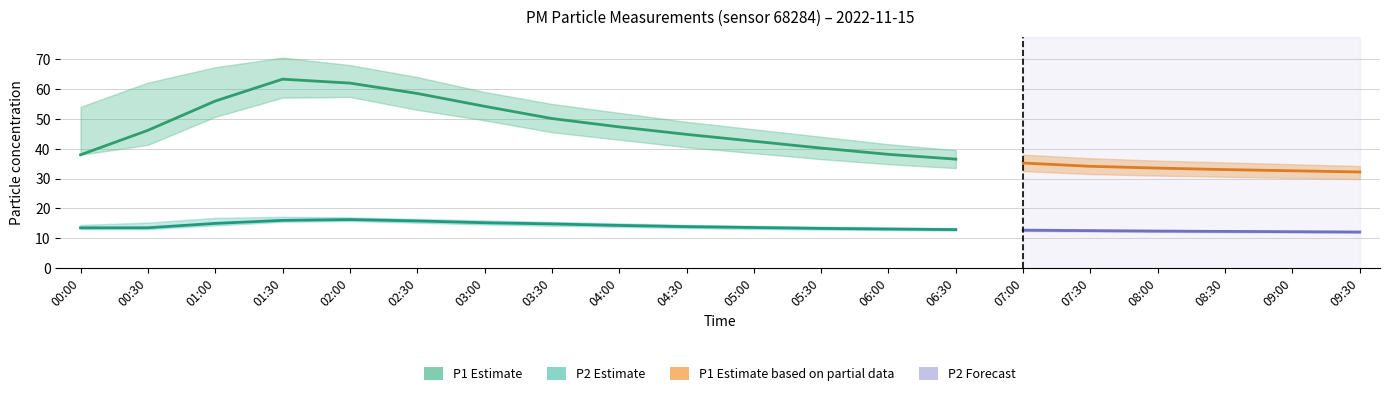

What is the value of the P2_lower point at the 14th from the left?

12.6